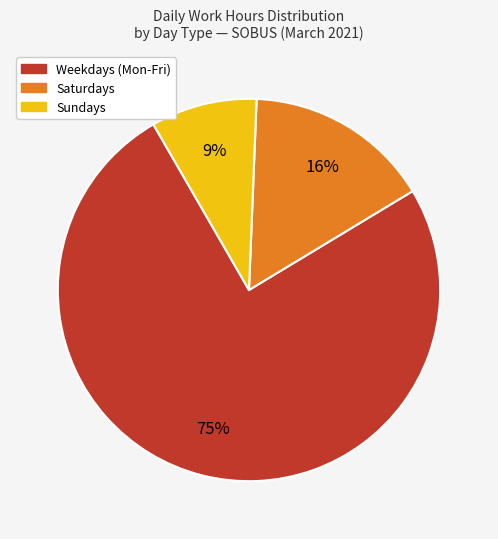

Is there any slice that represents more than half of the pie?

Yes